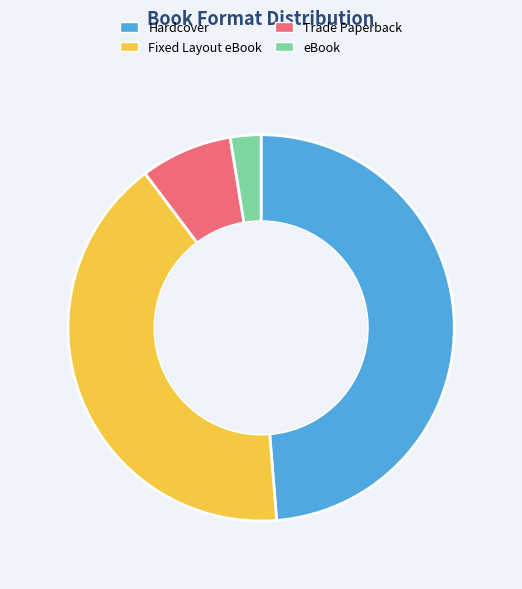

Which has a higher value, Trade Paperback or eBook?

Trade Paperback